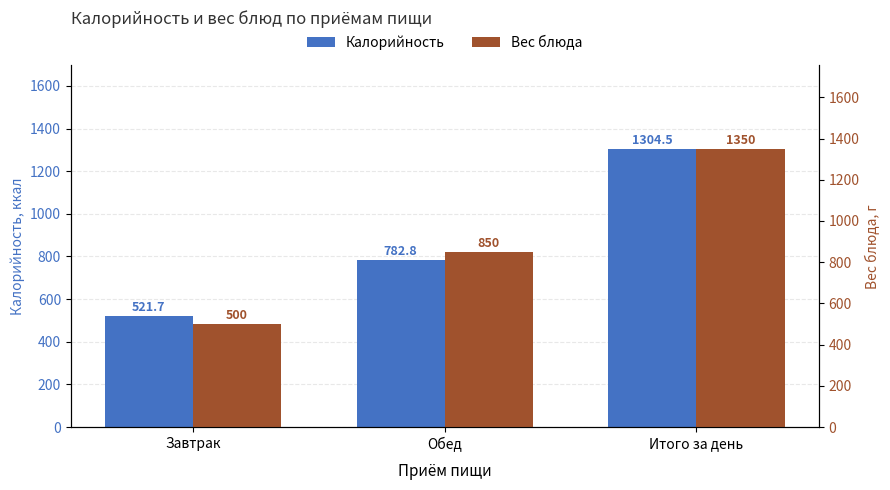

What is the sum of the Вес блюда values at Обед and Завтрак?

1350.0